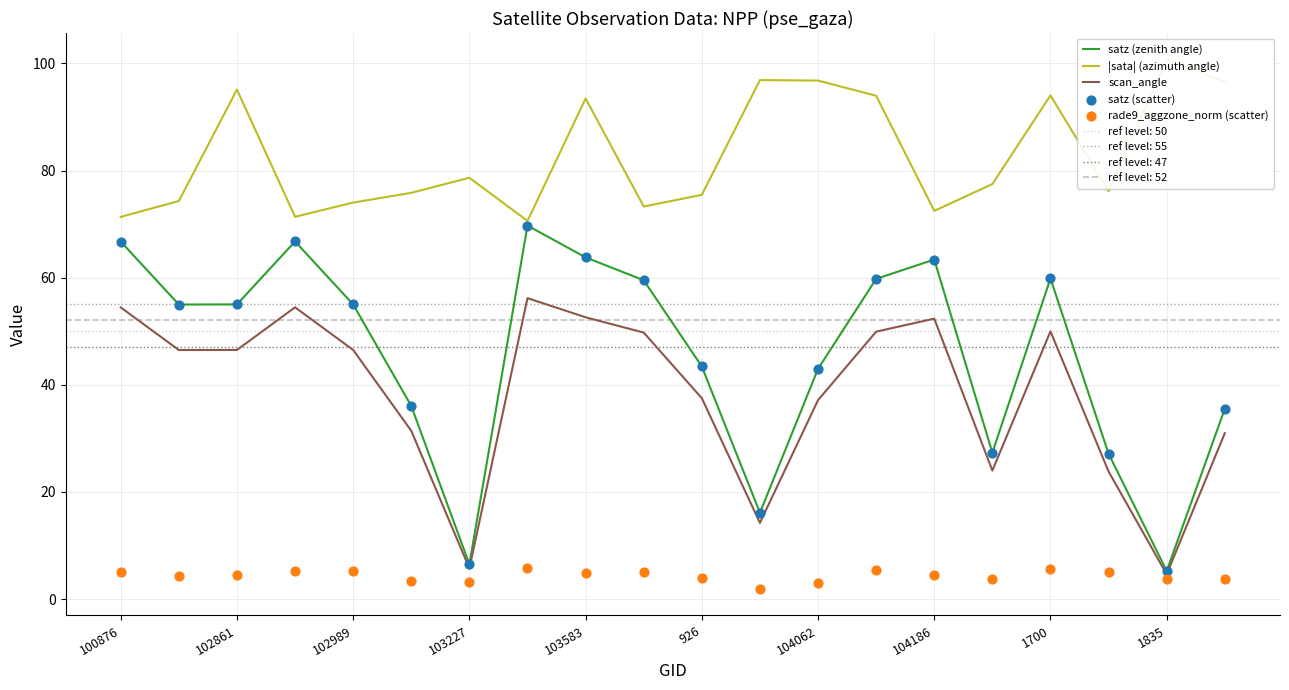

What are all the series names shown in the legend?

satz (zenith angle), |sata| (azimuth angle), scan_angle, satz (scatter), rade9_aggzone_norm (scatter)